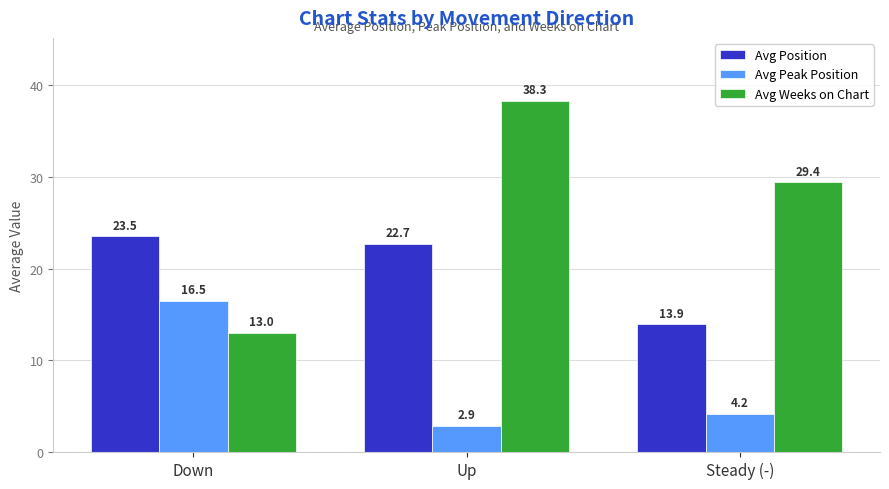

Reading left to right, transcribe all the data shown in this chart.

Avg Position: Down=23.5	Up=22.7	Steady (-)=13.9
Avg Peak Position: Down=16.5	Up=2.9	Steady (-)=4.2
Avg Weeks on Chart: Down=13.0	Up=38.3	Steady (-)=29.4